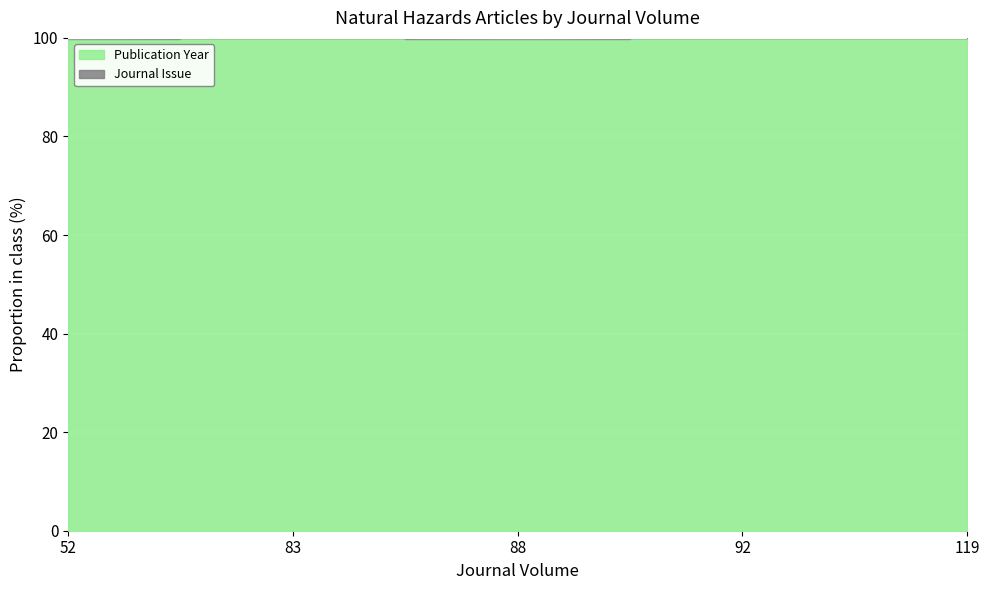

How many interior local peaks (higher than both neighbors) does the data have?

1